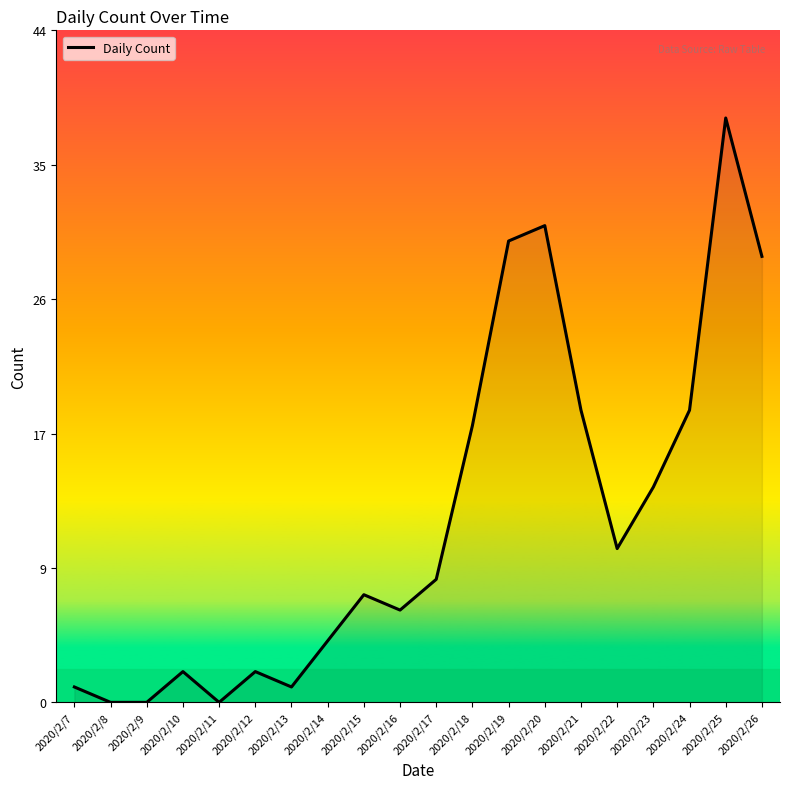

What is the value of the 1st point from the left?

1